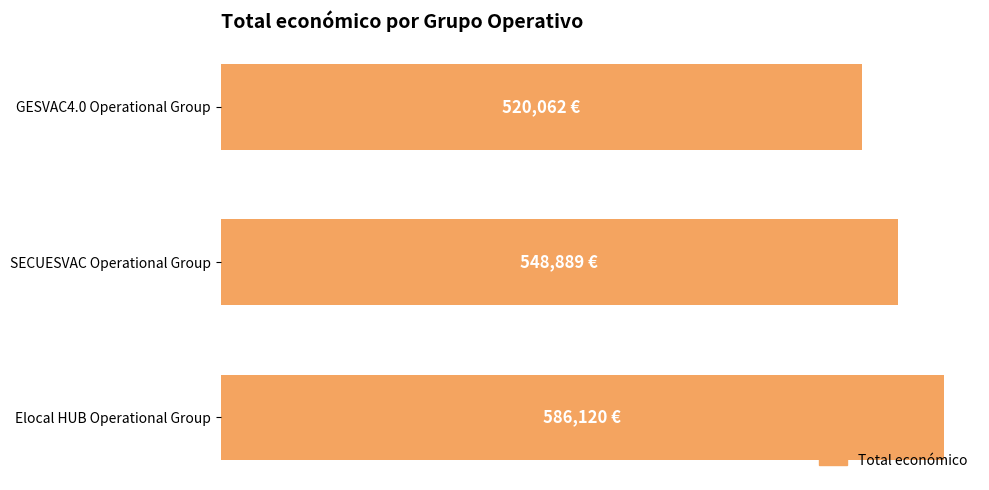

At which category does the chart reach its minimum across all series?

GESVAC4.0 Operational Group